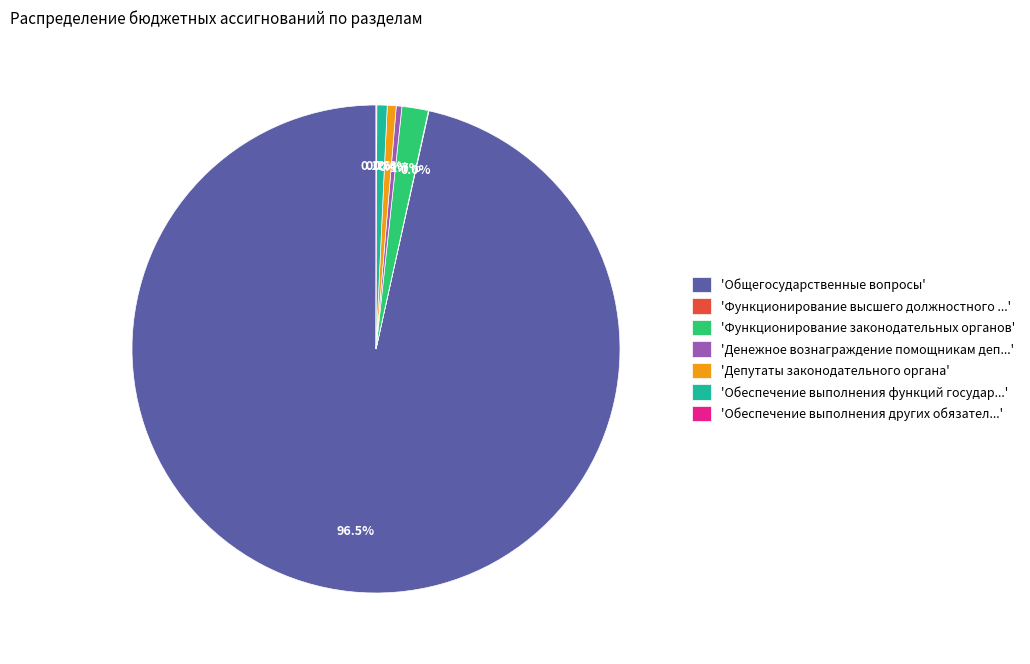

What is the largest slice in the pie chart?

'Общегосударственные вопросы'